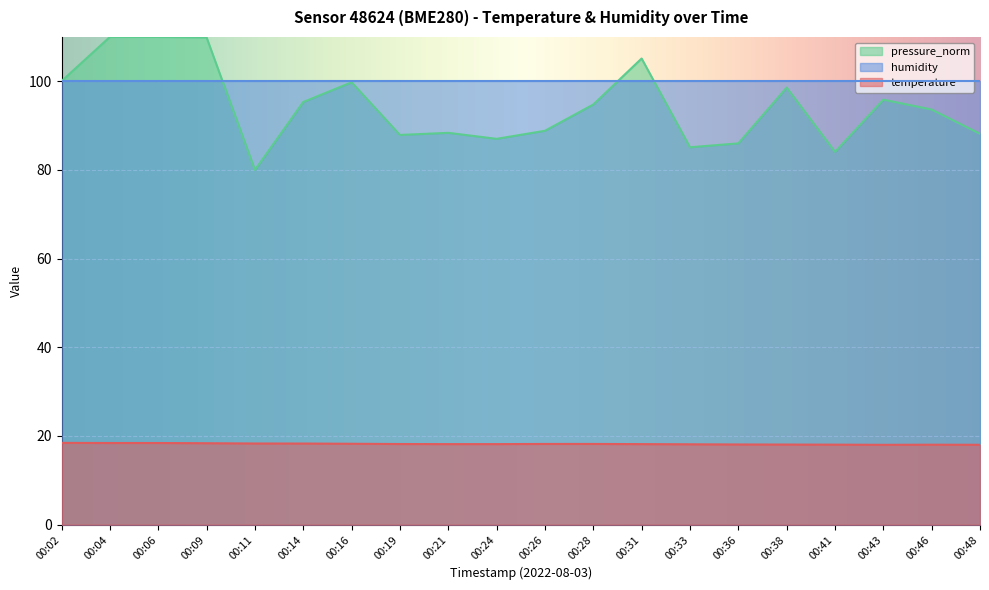

Which series has the largest range (max minus min)?

pressure_norm